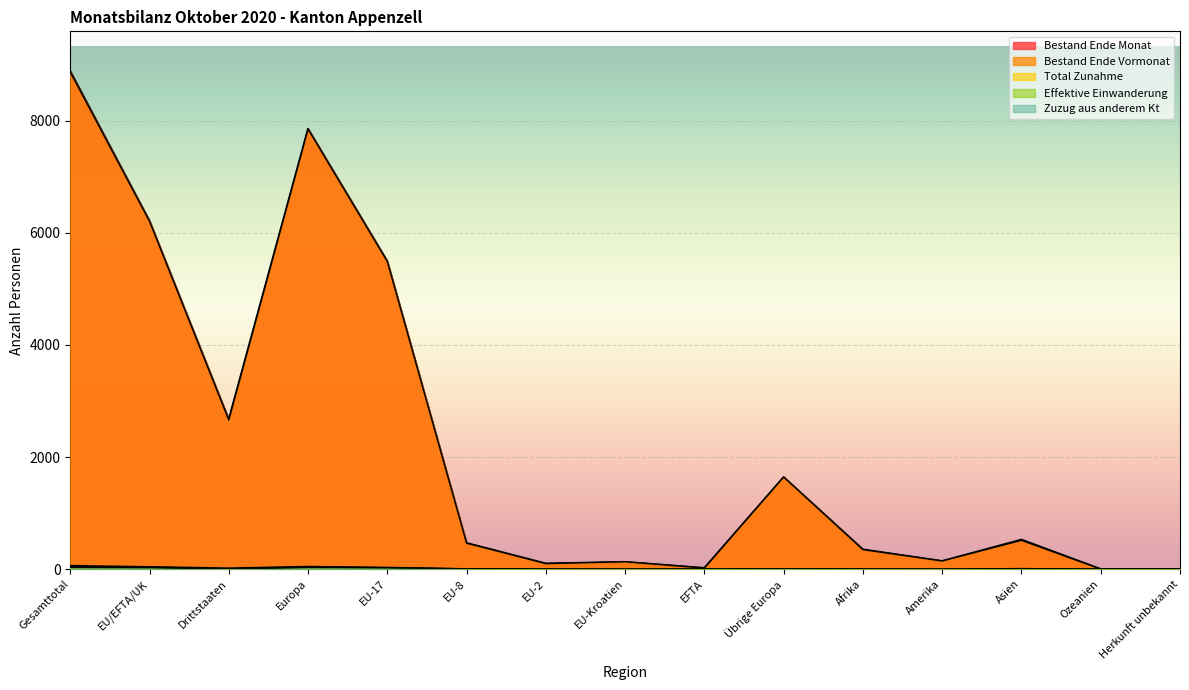

Reading right to left, what are all the values shown in this chart?

Bestand Ende Monat: Herkunft unbekannt=3	Ozeanien=2	Asien=527	Amerika=145	Afrika=352	Übrige Europa=1642	EFTA=22	EU-Kroatien=129	EU-2=101	EU-8=467	EU-17=5492	Europa=7853	Drittstaaten=2671	EU/EFTA/UK=6211	Gesamttotal=8882
Bestand Ende Vormonat: Herkunft unbekannt=3	Ozeanien=2	Asien=515	Amerika=147	Afrika=349	Übrige Europa=1644	EFTA=20	EU-Kroatien=133	EU-2=100	EU-8=464	EU-17=5487	Europa=7848	Drittstaaten=2660	EU/EFTA/UK=6204	Gesamttotal=8864
Total Zunahme: Herkunft unbekannt=0	Ozeanien=0	Asien=12	Amerika=0	Afrika=4	Übrige Europa=5	EFTA=2	EU-Kroatien=0	EU-2=2	EU-8=8	EU-17=33	Europa=50	Drittstaaten=21	EU/EFTA/UK=45	Gesamttotal=66
Effektive Einwanderung: Herkunft unbekannt=0	Ozeanien=0	Asien=5	Amerika=0	Afrika=0	Übrige Europa=4	EFTA=2	EU-Kroatien=0	EU-2=2	EU-8=7	EU-17=27	Europa=42	Drittstaaten=9	EU/EFTA/UK=38	Gesamttotal=47
Zuzug aus anderem Kt: Herkunft unbekannt=0	Ozeanien=0	Asien=1	Amerika=0	Afrika=0	Übrige Europa=3	EFTA=0	EU-Kroatien=0	EU-2=0	EU-8=2	EU-17=27	Europa=32	Drittstaaten=4	EU/EFTA/UK=29	Gesamttotal=33